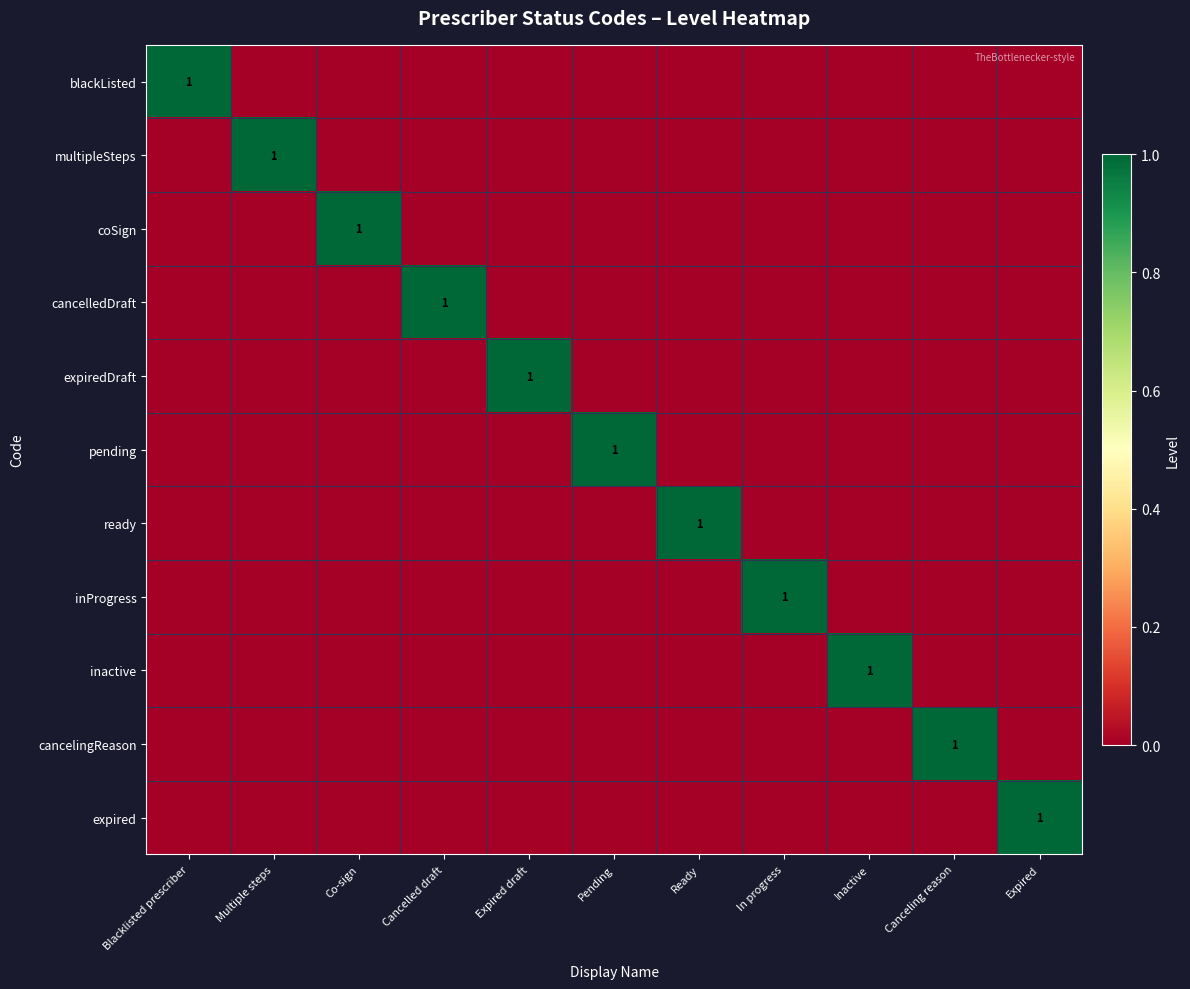

True or false: expired has a value of 1 at Expired.

True